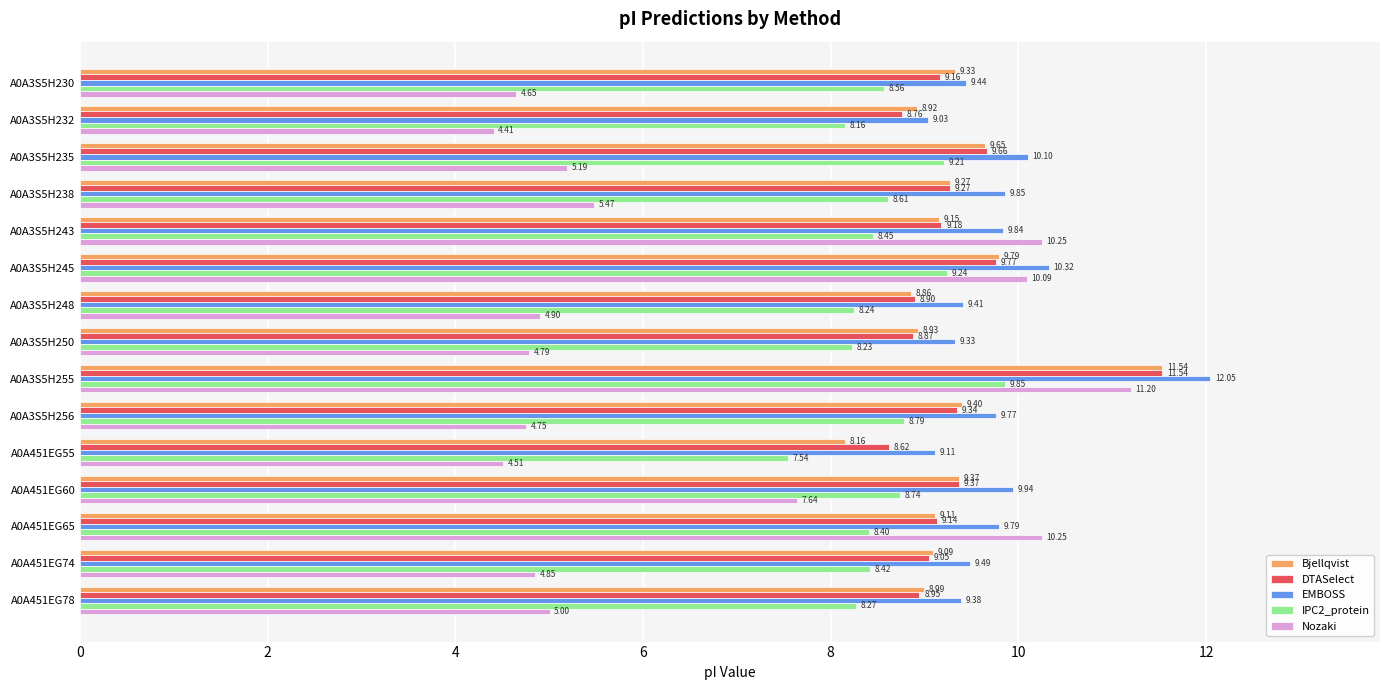

What is the average value of the Nozaki series?

6.5